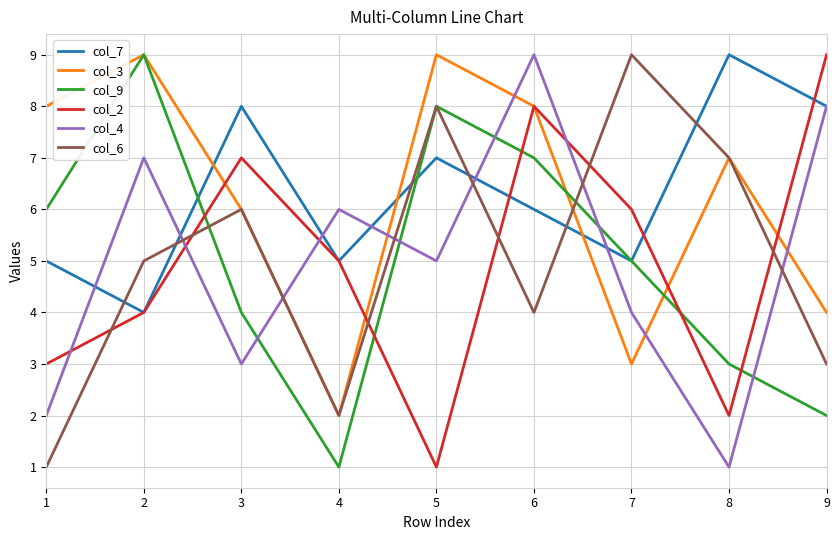

Is this an area chart (filled region under the line)?

No